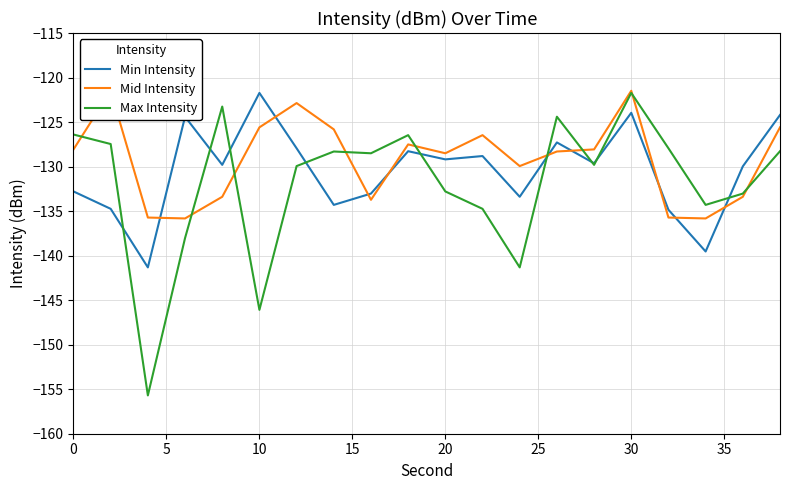

What is the minimum value for Min Intensity?

-141.3